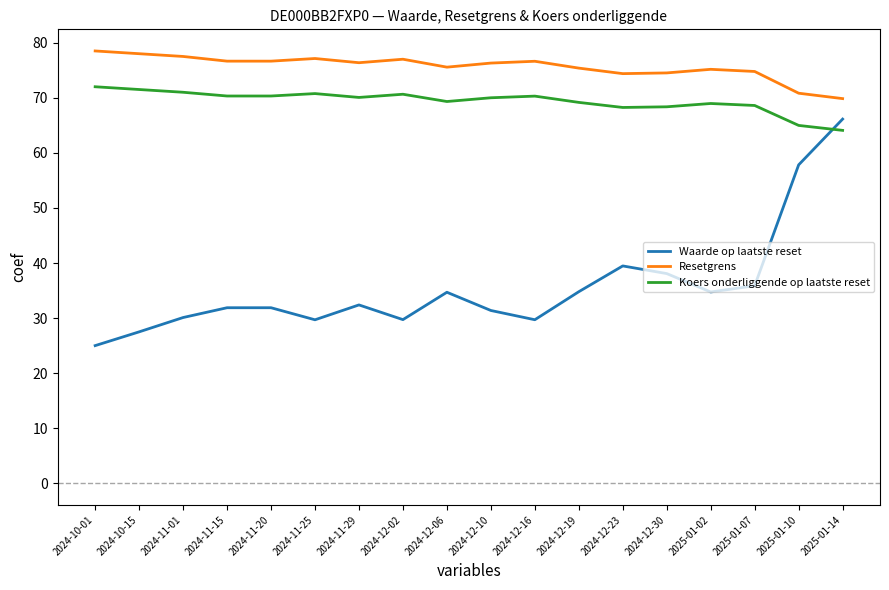

What is the difference between the Resetgrens values at 2024-12-16 and 2024-12-02?

0.4